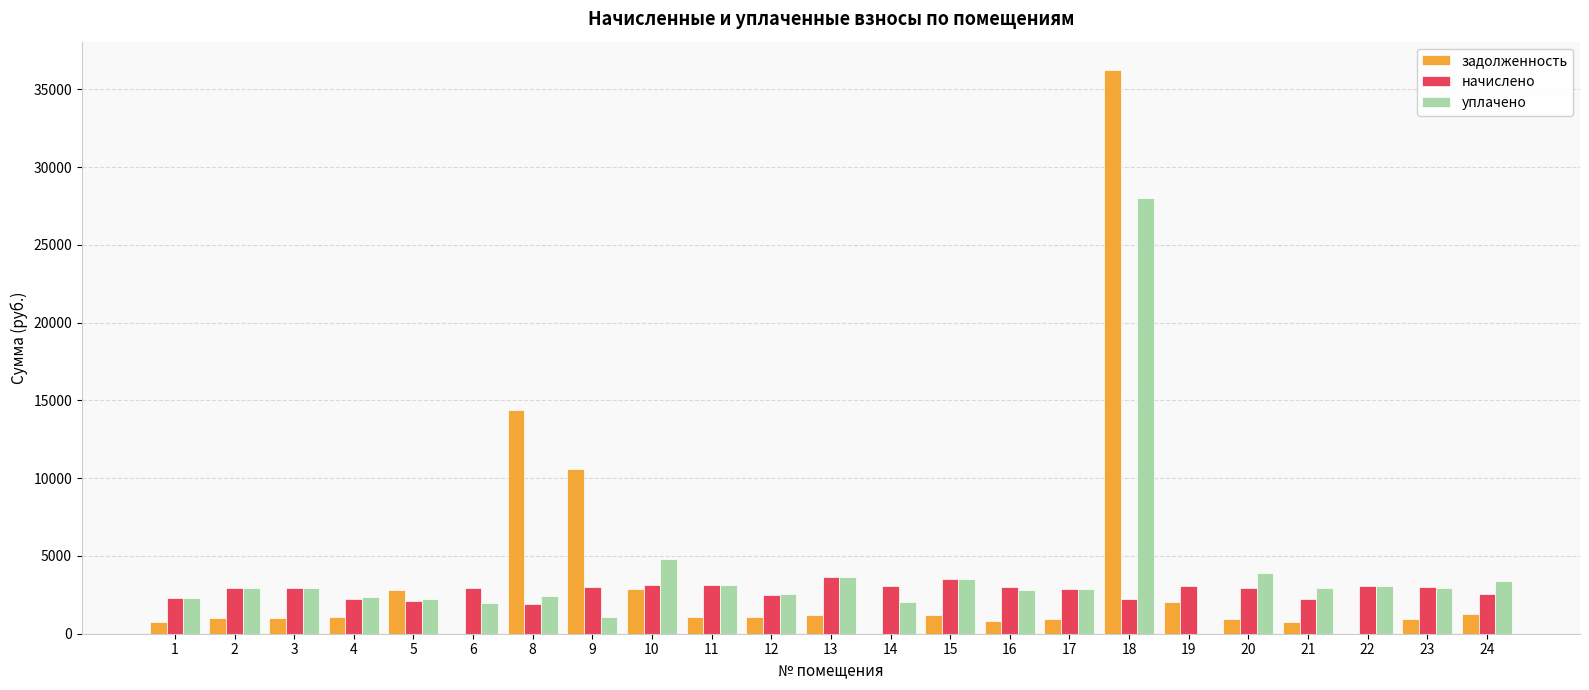

At which category is the sum across all series the highest?

18